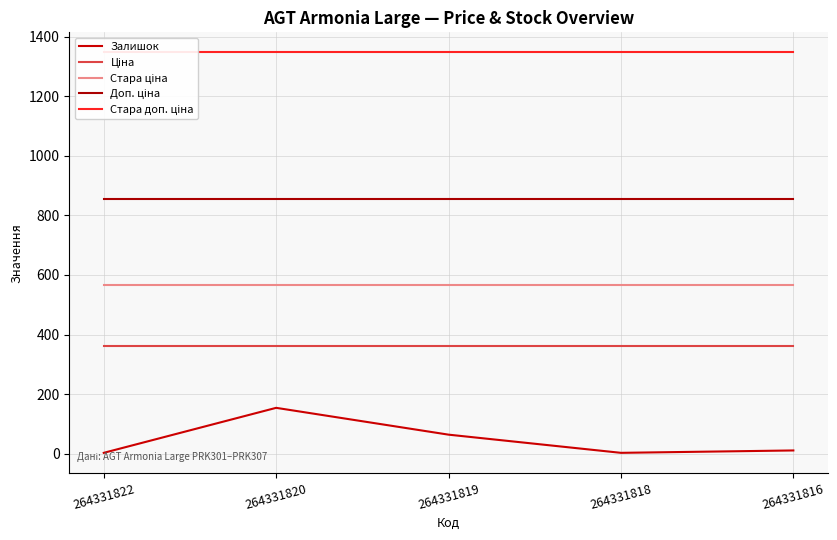

Where is Ціна nearest to the value 360?

264331822